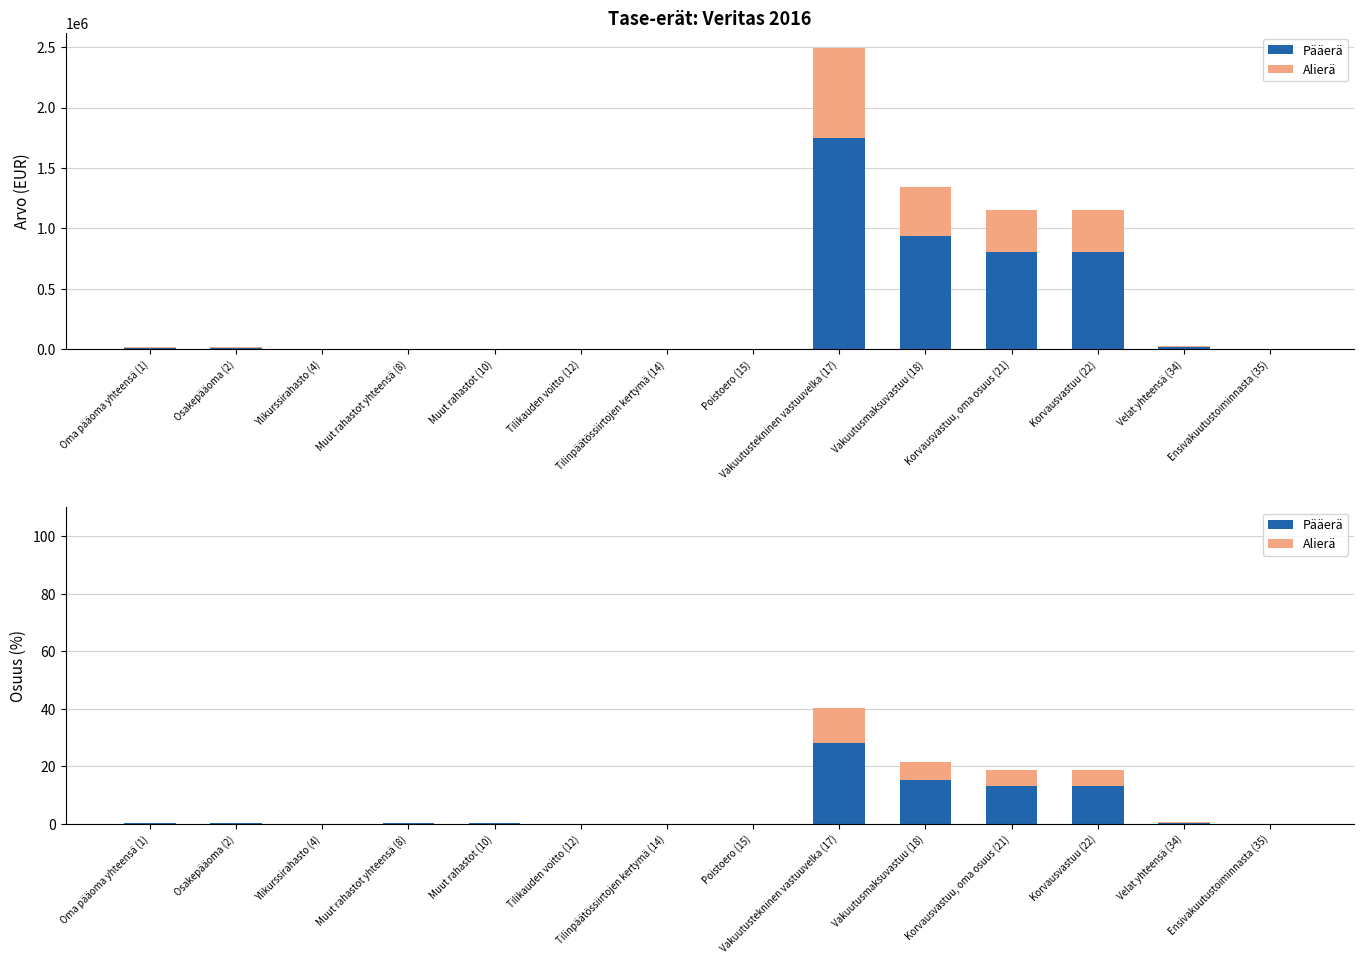

How many bars are there in each group?

2